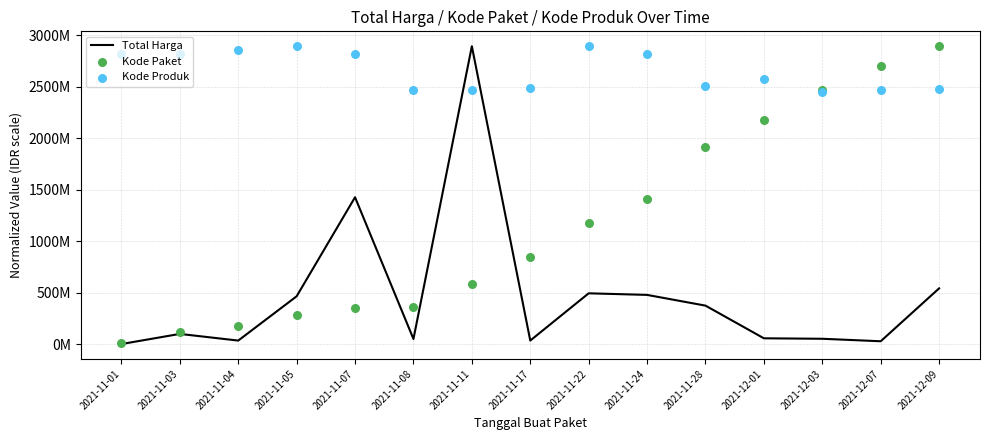

What is the total value across all series at 2021-11-01?

2826823727.6